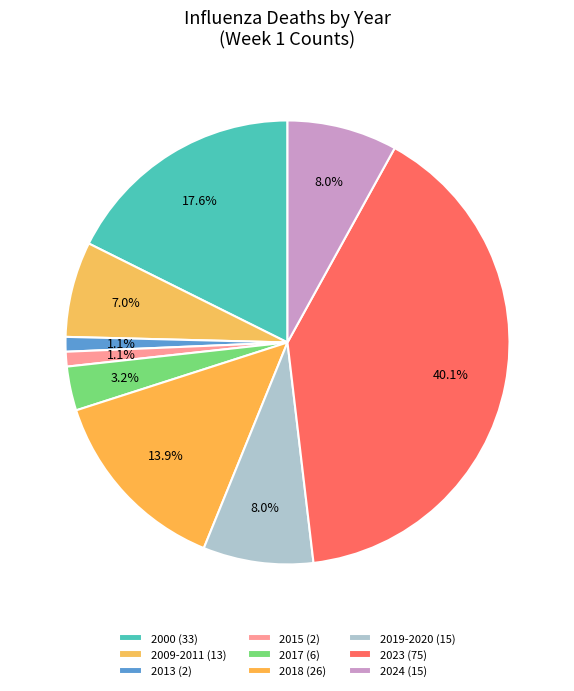

How many slices are in this pie chart?

9